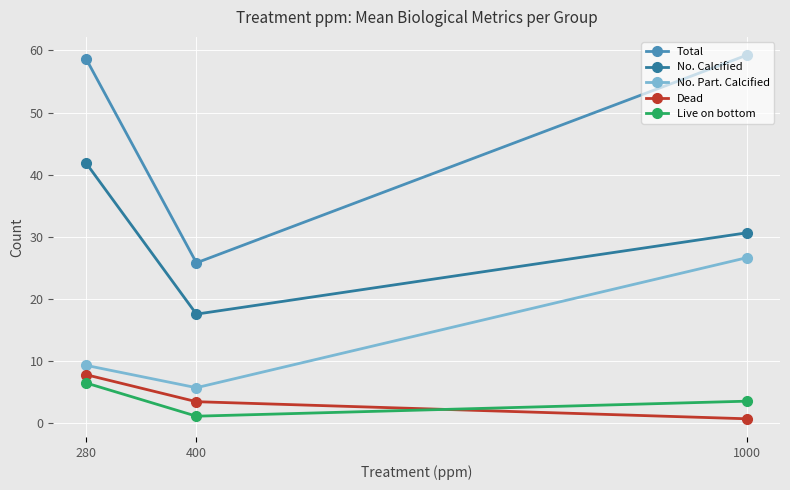

The value of Dead at 1000 is 0.8. True or false?

True